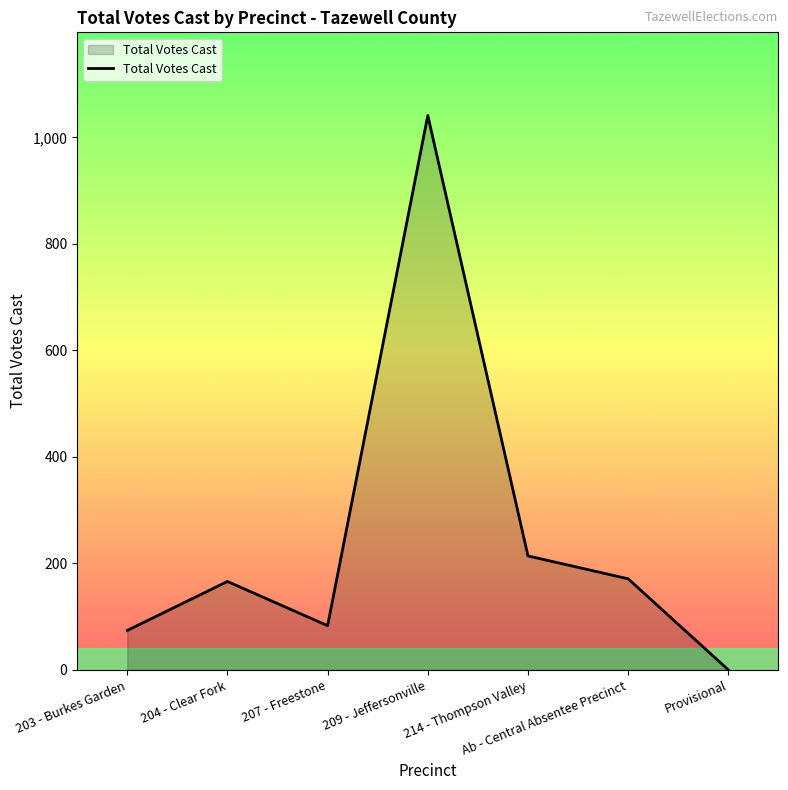

Where is the first local minimum?

207 - Freestone